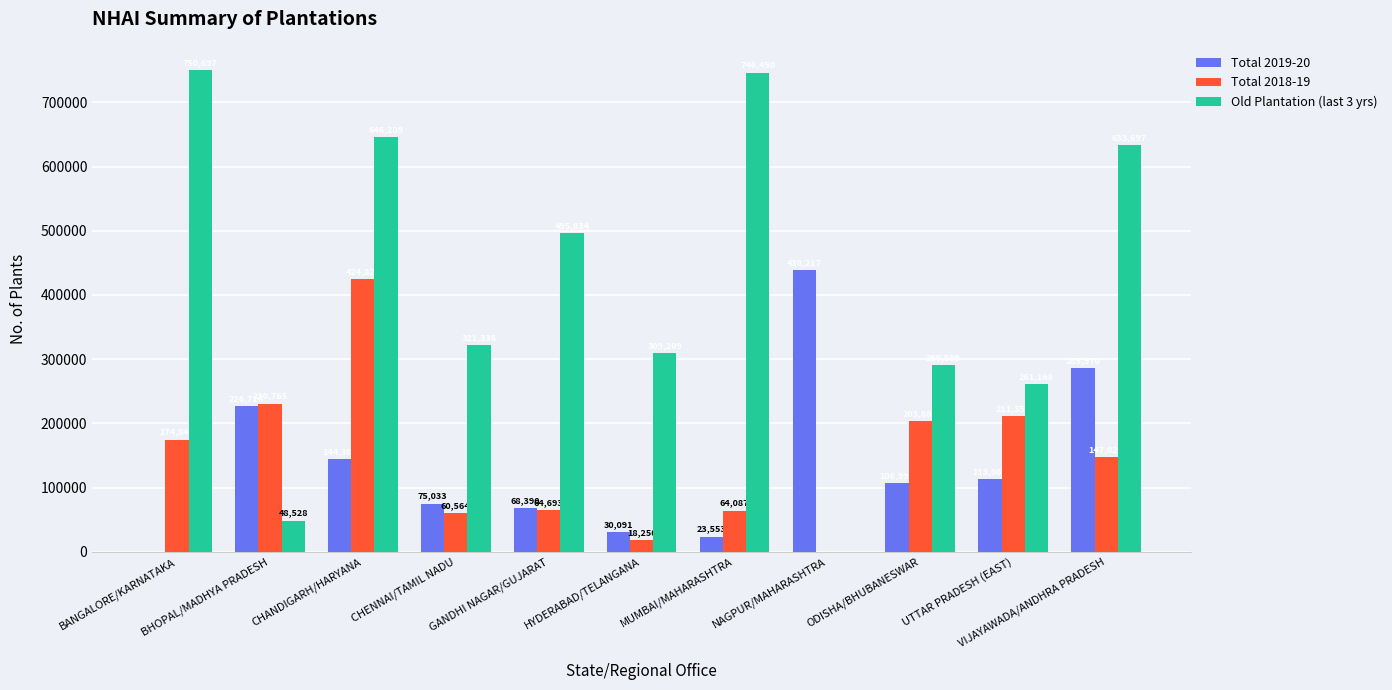

What is the greatest value displayed?

750697